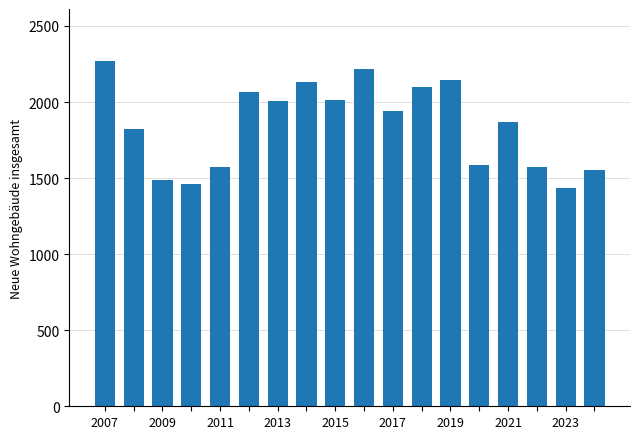

What is the average value?

1847